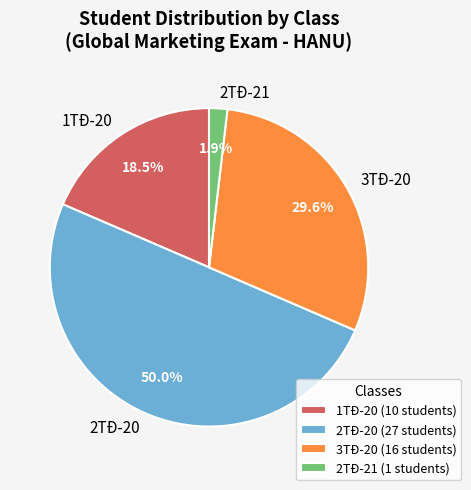

Which slice is the largest?

2TĐ-20